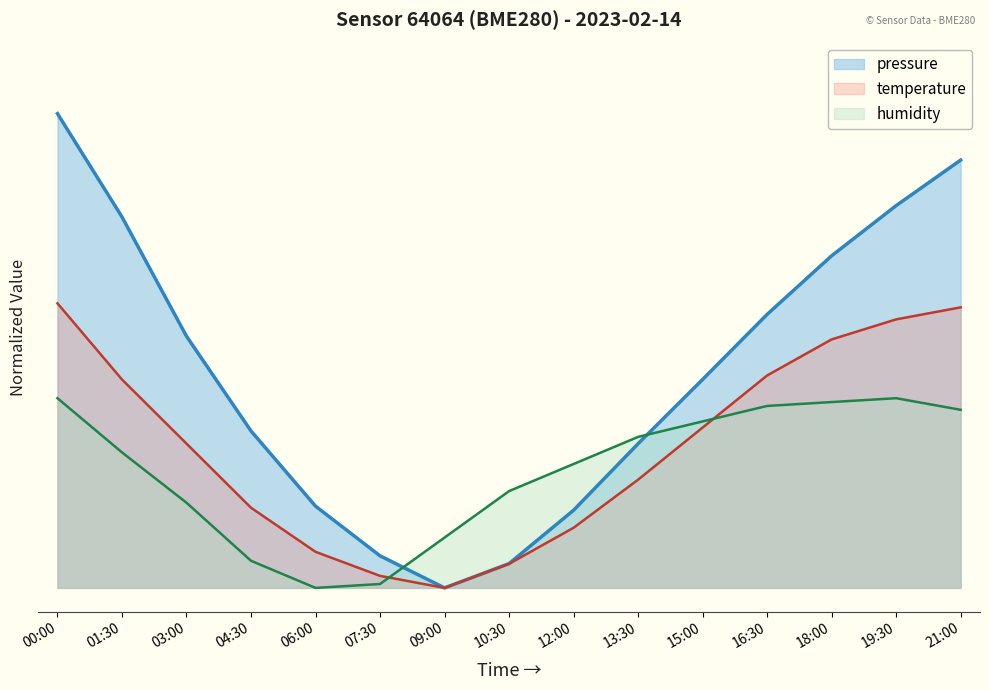

Reading left to right, transcribe all the data shown in this chart.

pressure: 1.0	0.8	0.5	0.3	0.2	0.1	0.0	0.1	0.2	0.3	0.4	0.6	0.7	0.8	0.9
temperature: 0.6	0.4	0.3	0.2	0.1	0.0	0.0	0.1	0.1	0.2	0.3	0.4	0.5	0.6	0.6
humidity: 0.4	0.3	0.2	0.1	0.0	0.0	0.1	0.2	0.3	0.3	0.4	0.4	0.4	0.4	0.4